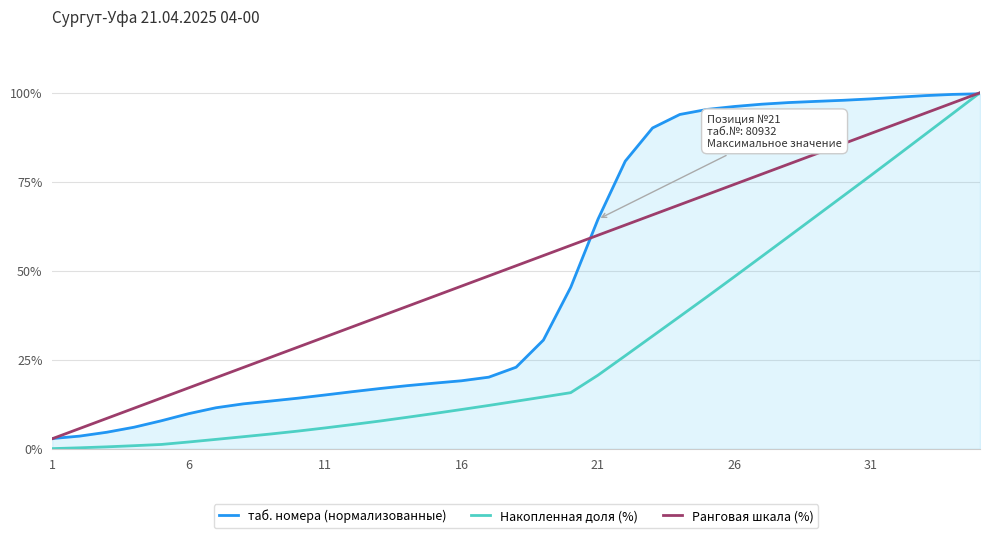

What is the maximum value shown in the chart?

100.0